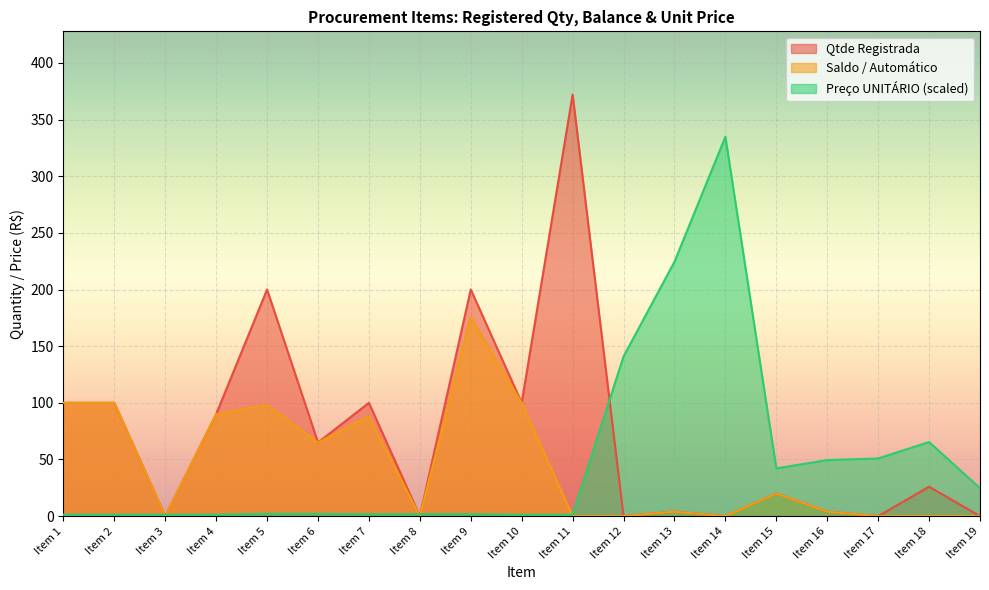

How many interior local peaks does the Saldo / Automático series have?

5